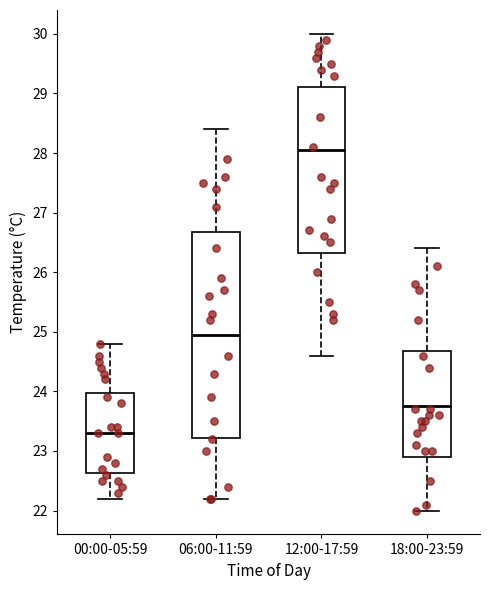

Which box has the lowest median line?

00:00-05:59